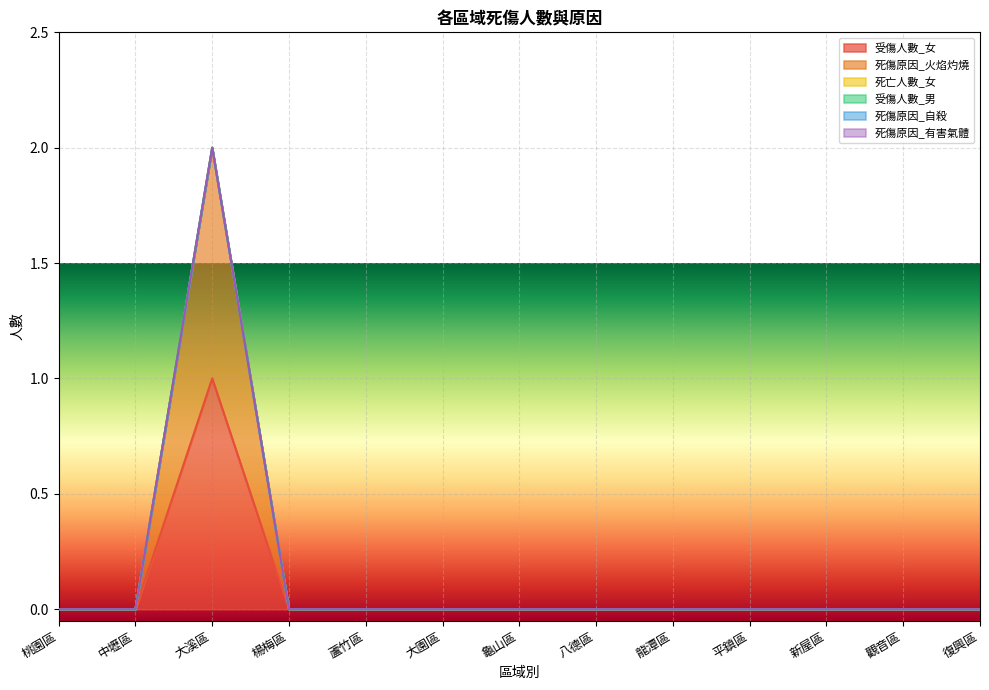

What position from the right is 蘆竹區?

9